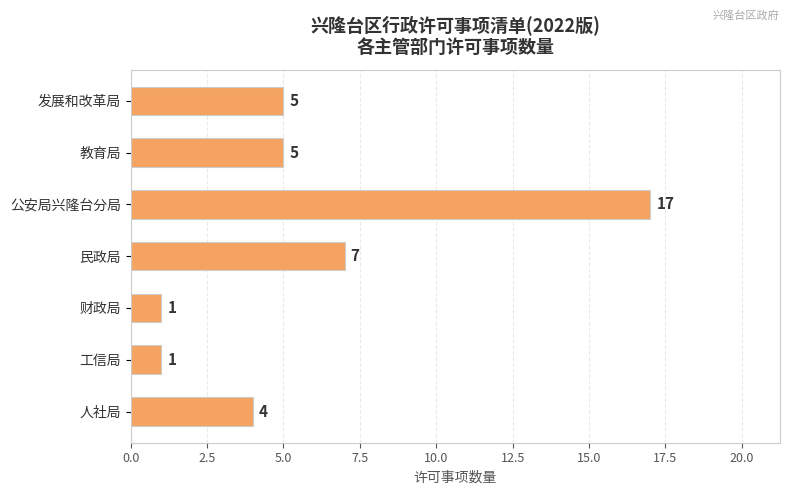

What is the label of the 1st bar from the bottom?

人社局